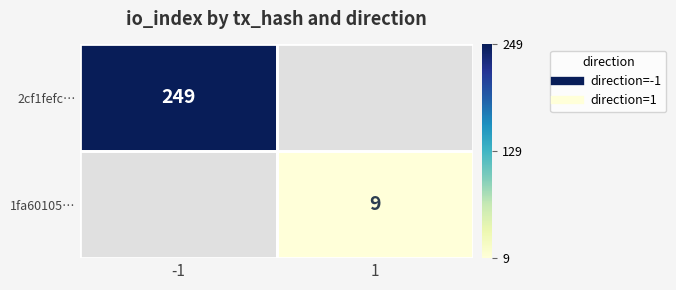

Read the 2cf1fefc… value at -1.

249.0